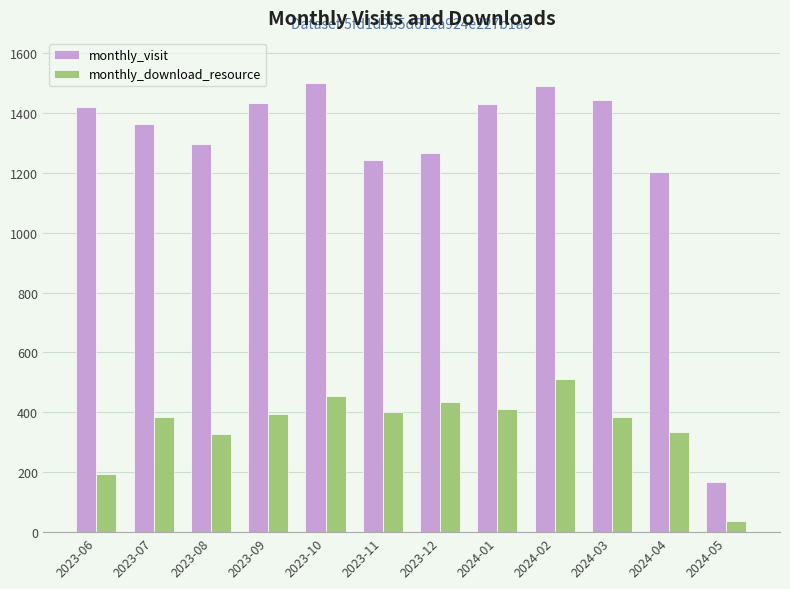

How many data points in monthly_download_resource are less than 393?

6